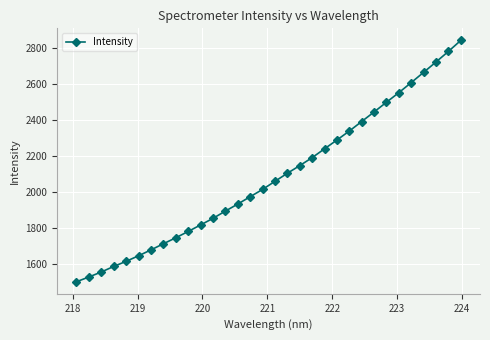

What is the difference between the maximum and minimum values?

1345.1